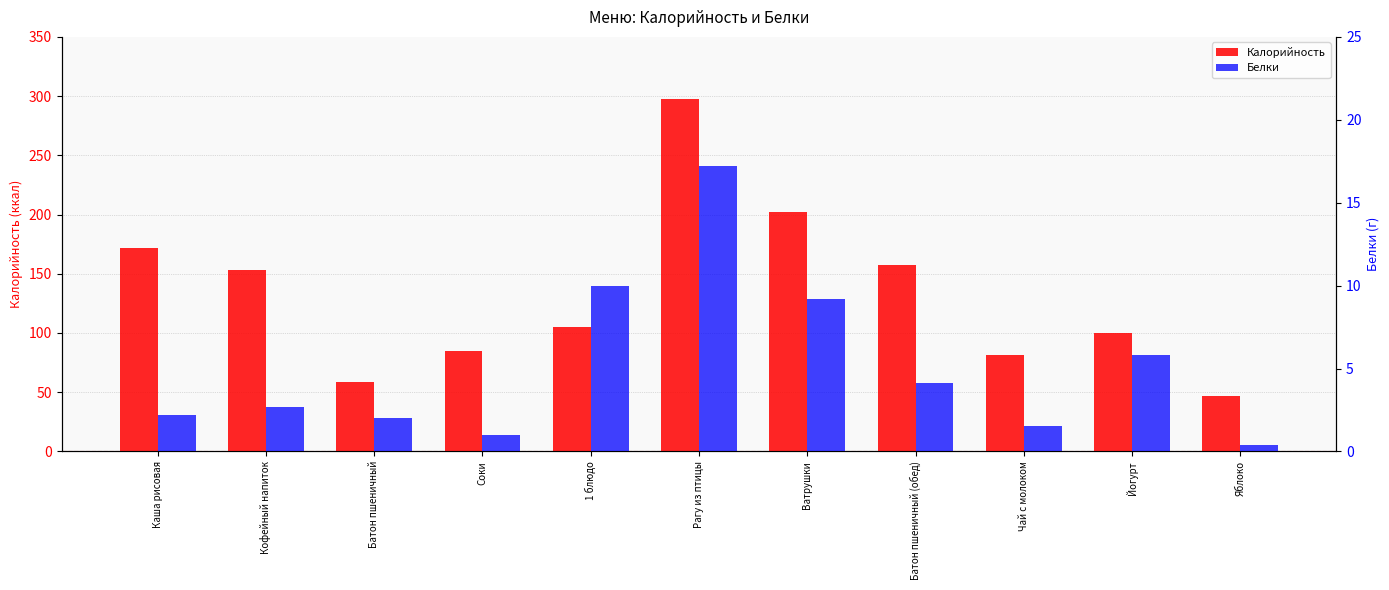

What is the sum of all Калорийность values?

1457.9